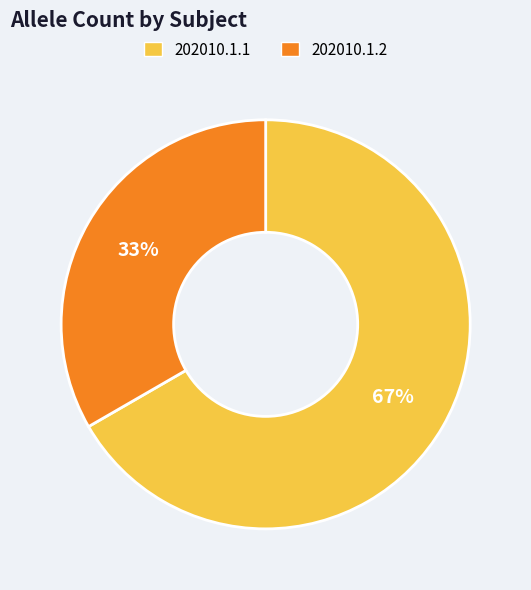

Is it true that 202010.1.1 is 67% of the pie?

True